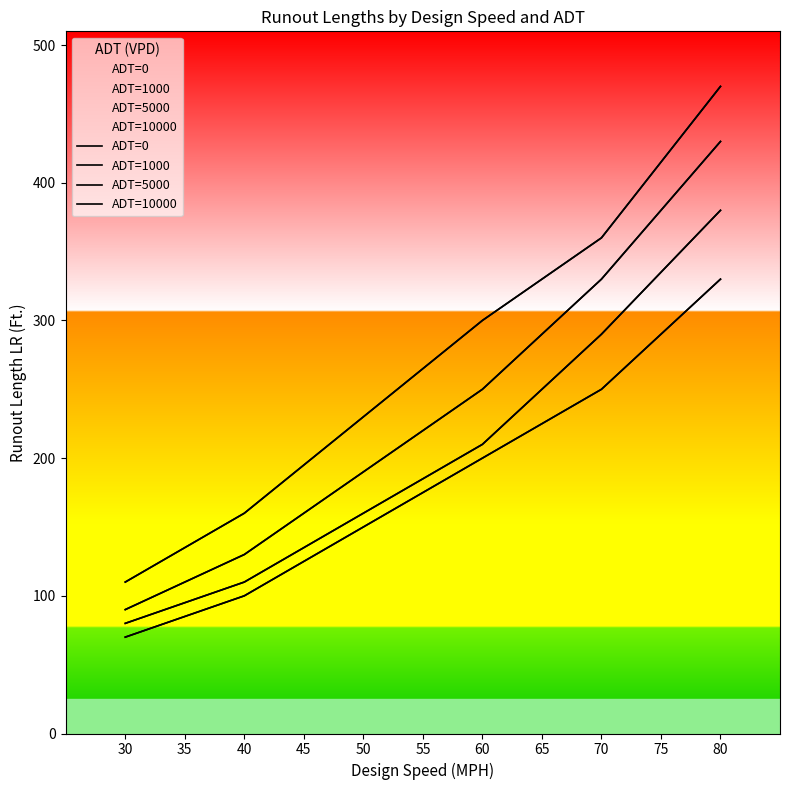

Is it true that ADT=10000 equals 470 at 80?

True